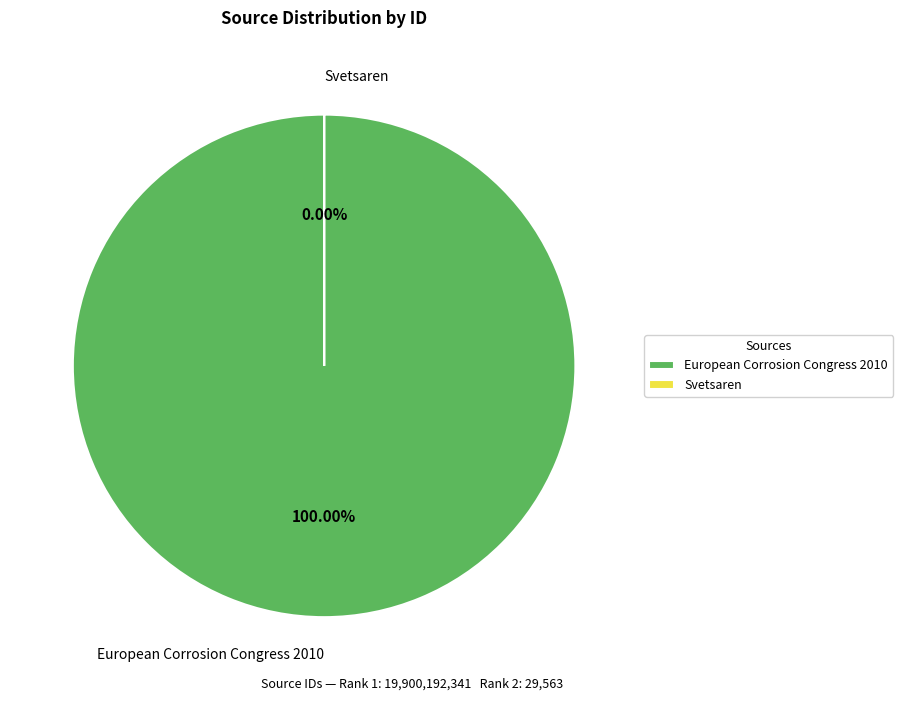

What is the smallest slice in the pie chart?

Svetsaren